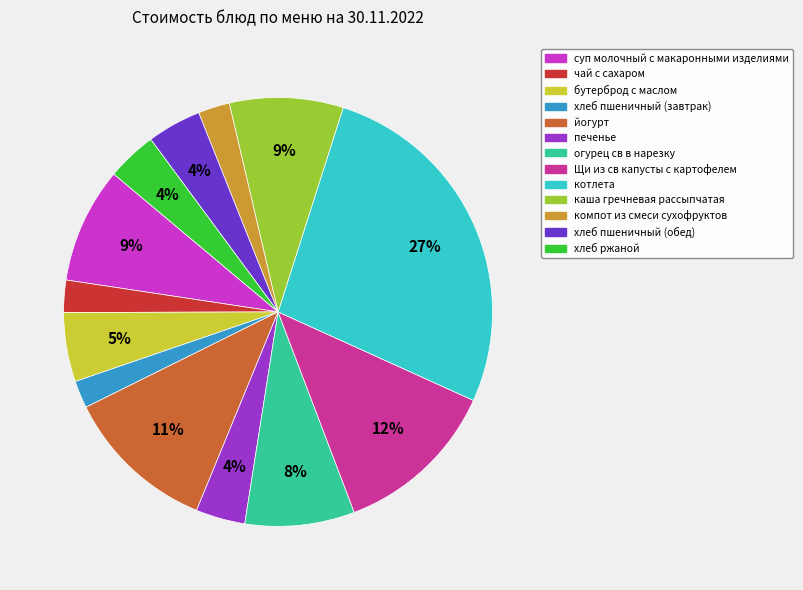

Is there a majority slice in this chart?

No